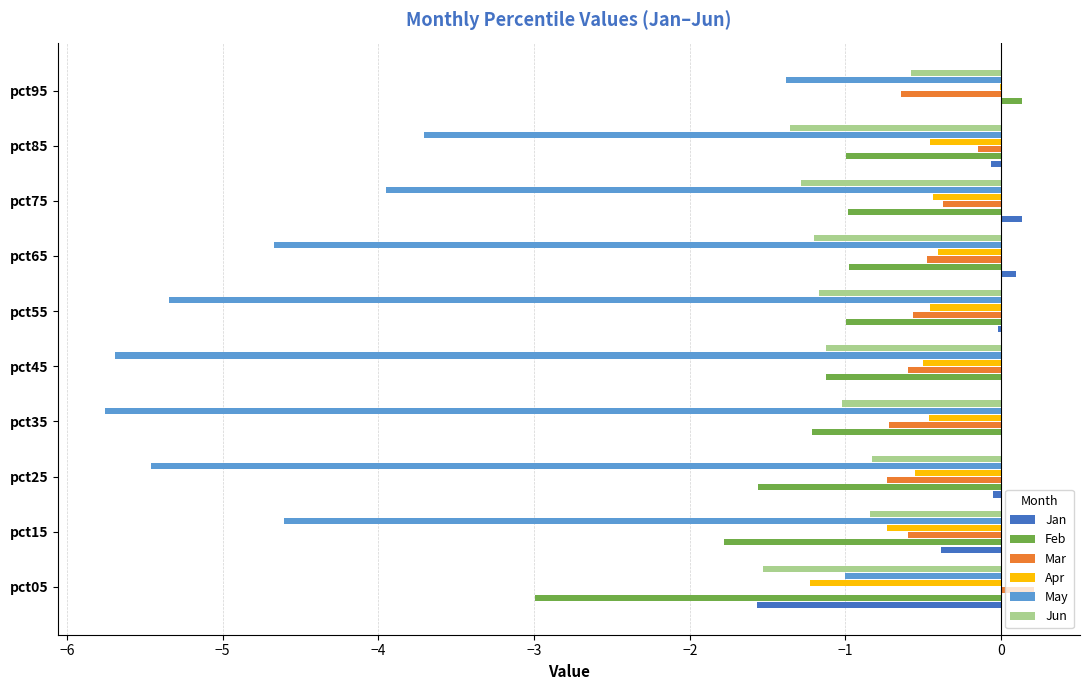

True or false: May has a value of -3.9 at pct35.

False